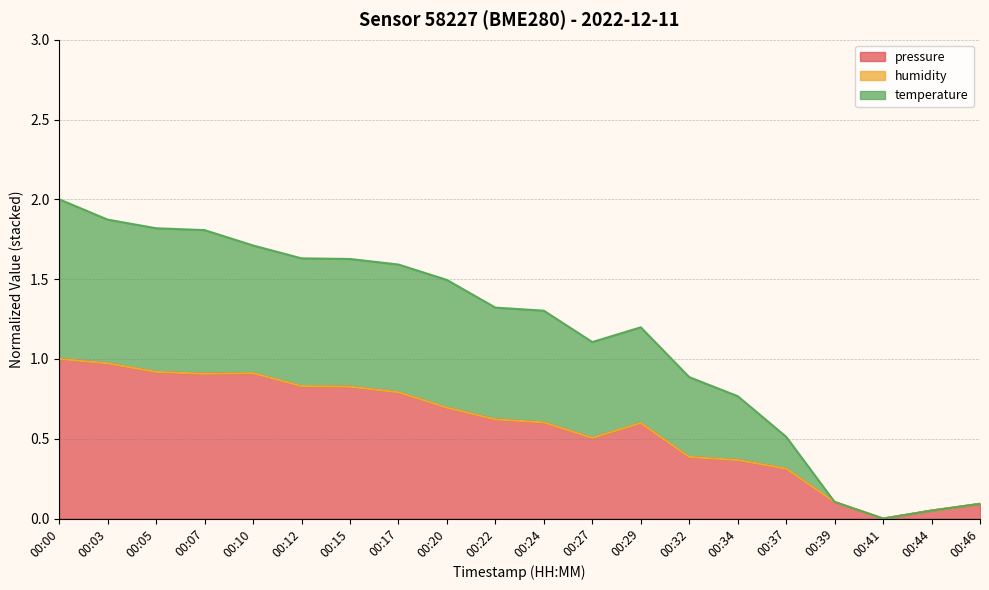

In temperature, how many points are lower than both neighbors (excluding endpoints)?

2